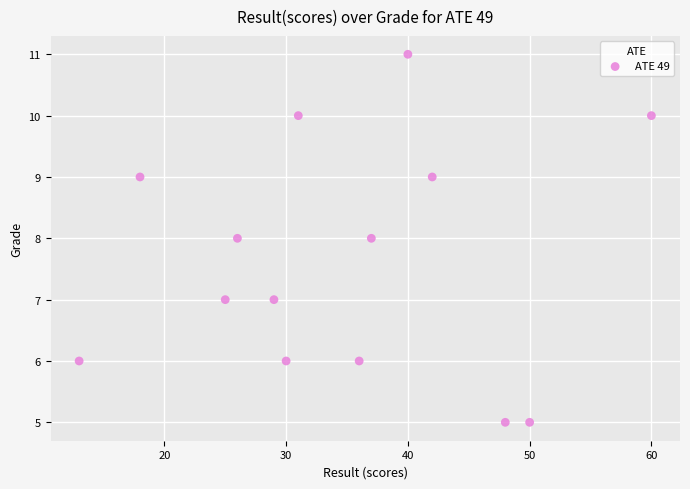

What is the range of X values (max minus min)?

47